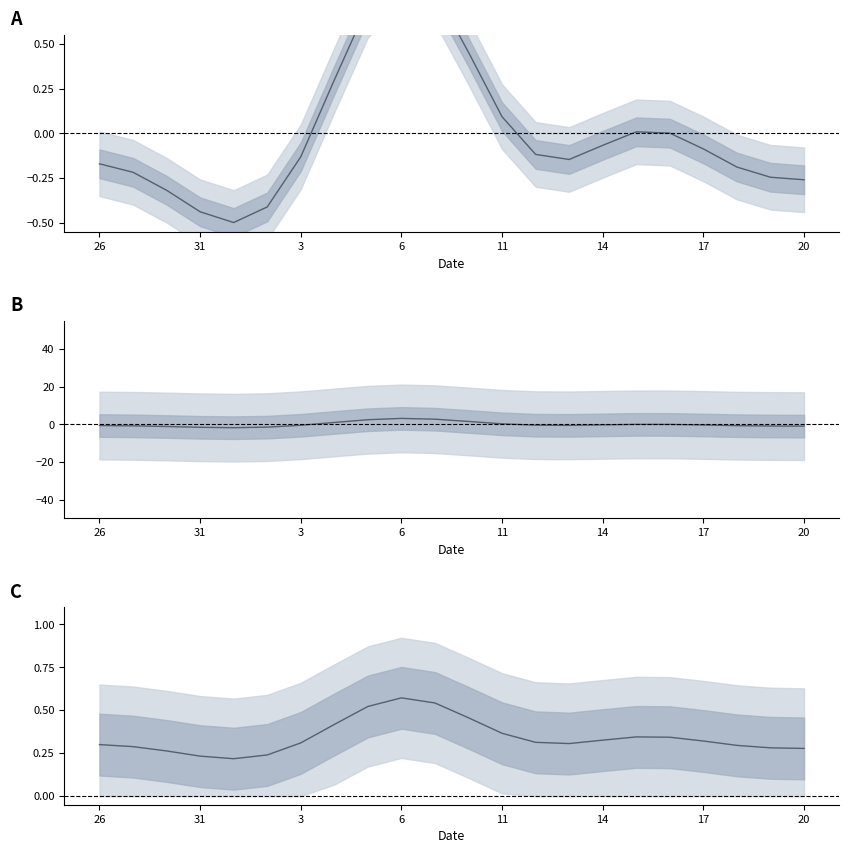

How many data points in Smoothed deviation B are above 0?

8